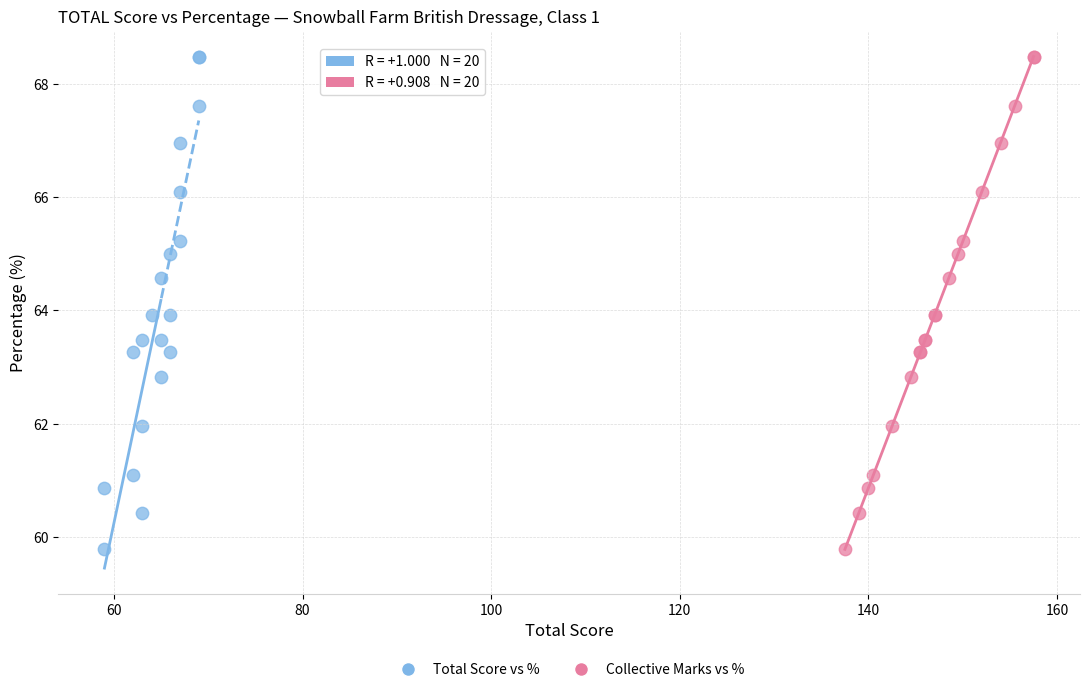

What are all the series names shown in the legend?

Total Score vs %, Collective Marks vs %